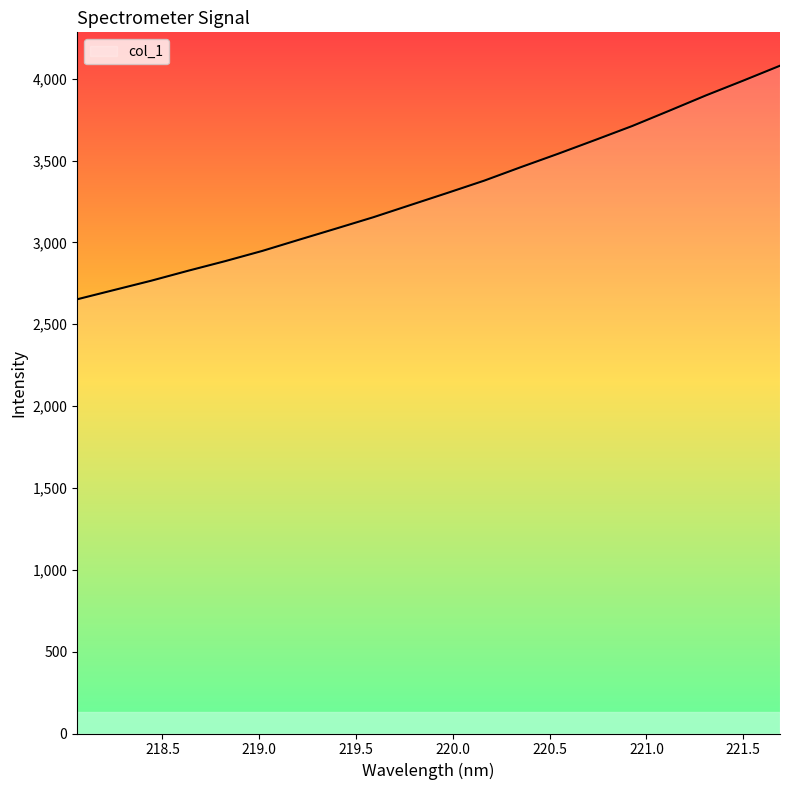

What is the greatest value displayed?

4079.2